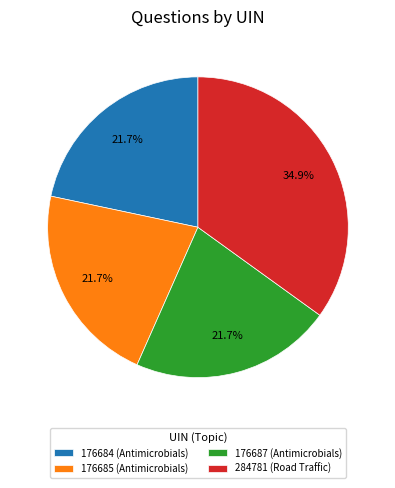

What is the largest slice in the pie chart?

284781 (Road Traffic)